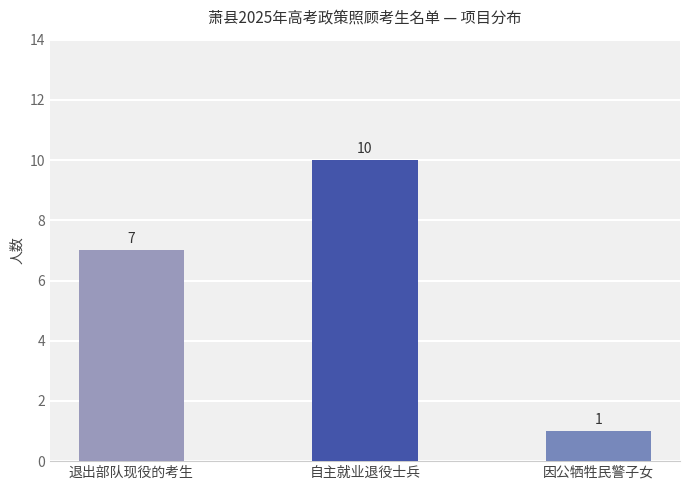

At which category does the chart reach its peak across all series?

自主就业退役士兵